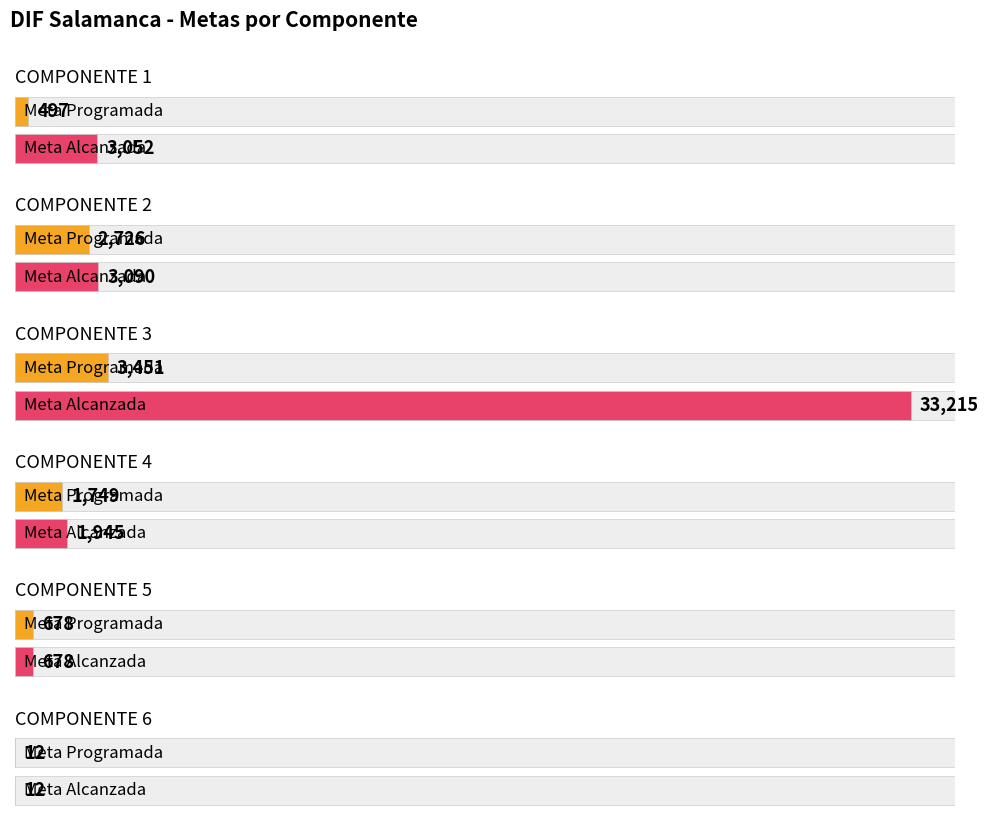

What is the value of the Meta Programada bar at the 6th from the left?

12